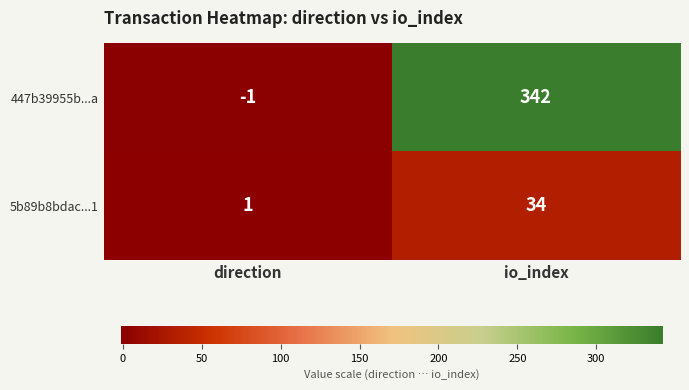

What is the difference between the maximum and minimum values in the 447b39955b...a series?

343